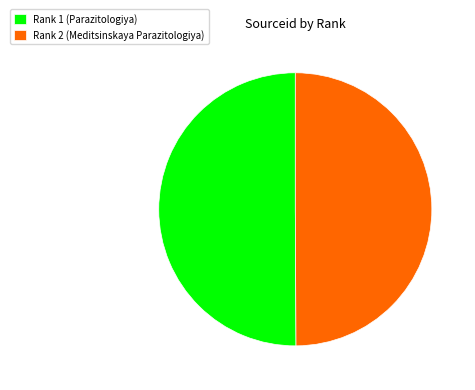

Approximately how many times larger is the value at Rank 2 (Meditsinskaya Parazitologiya) compared to Rank 1 (Parazitologiya)?

1.0